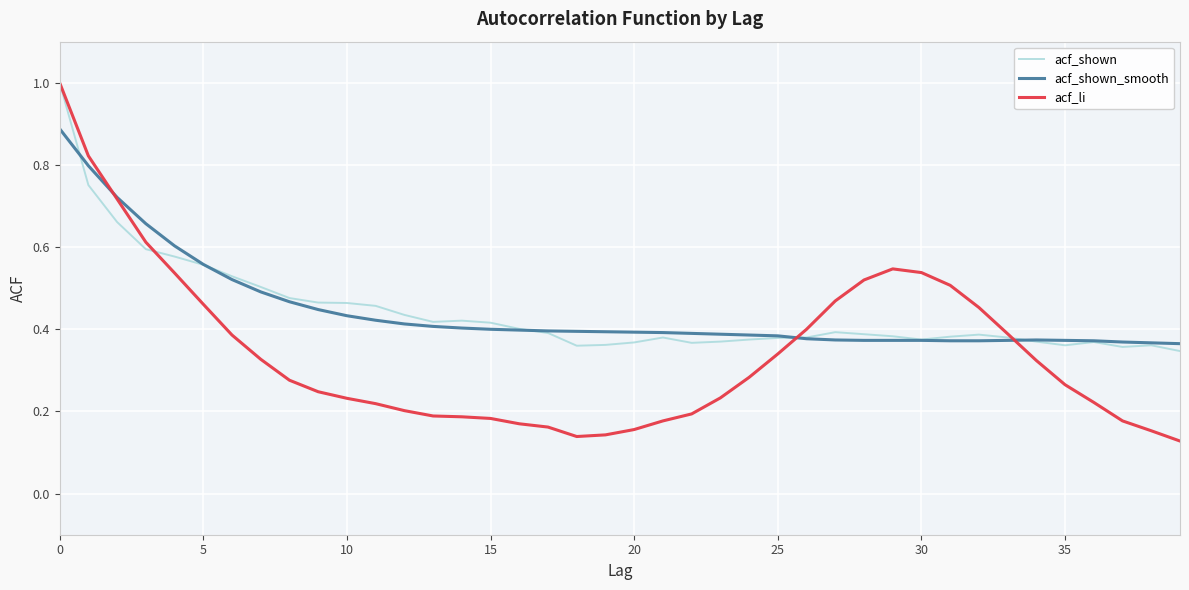

Which series has the largest range (max minus min)?

acf_li